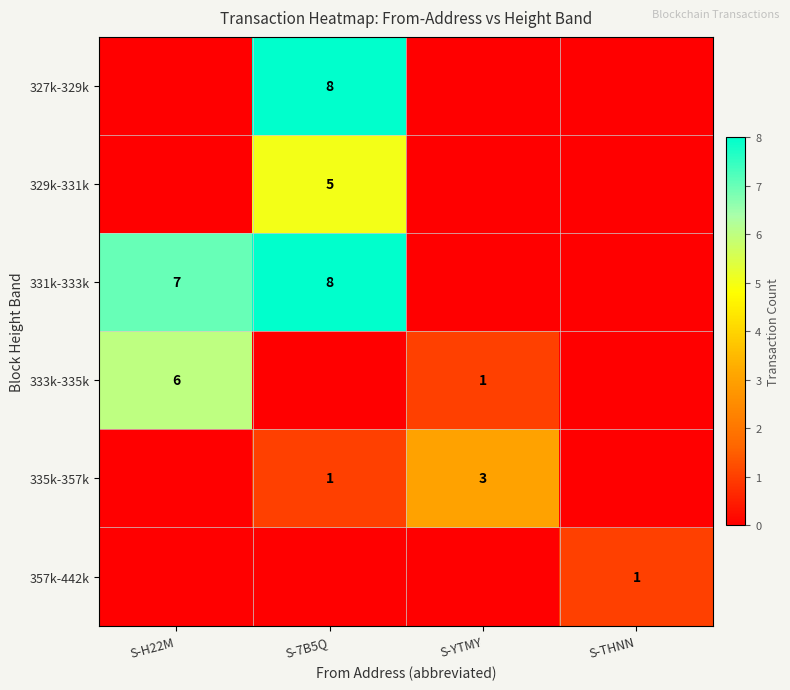

The 331k-333k series shows 3 at S-7B5Q. True or false?

False